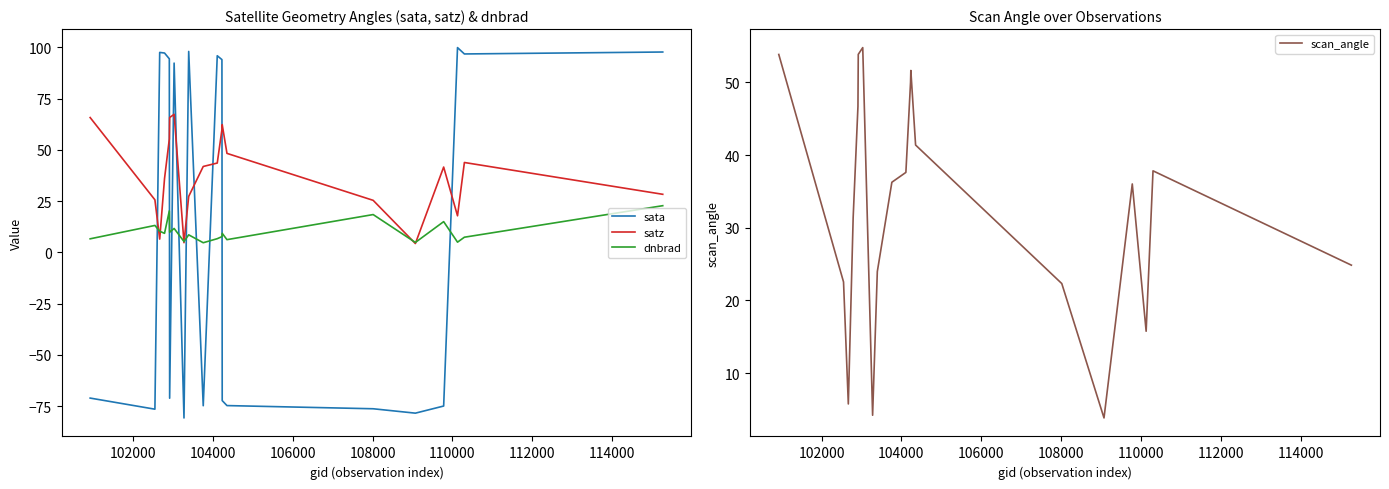

How many positive values does the sata series have?

10